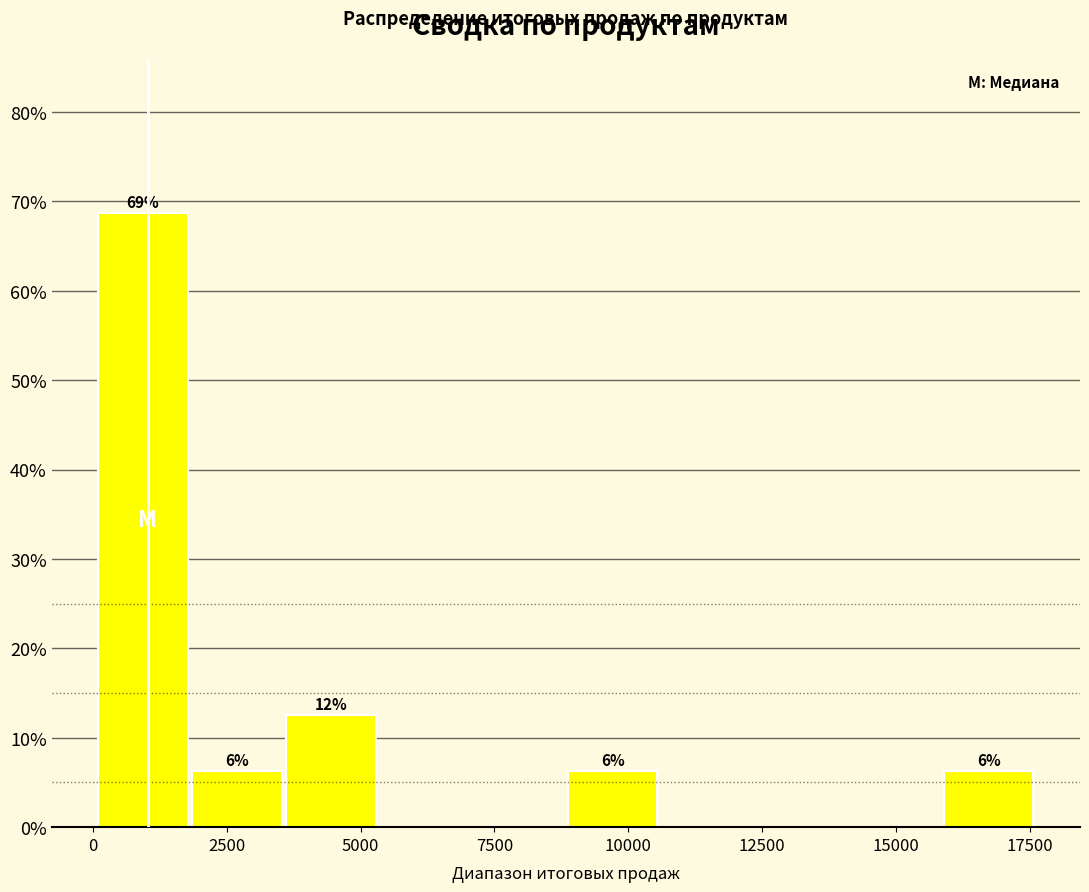

Around what value on the x-axis is the tallest bar? Give the approximate position of its centre, as read against the axis.

1000